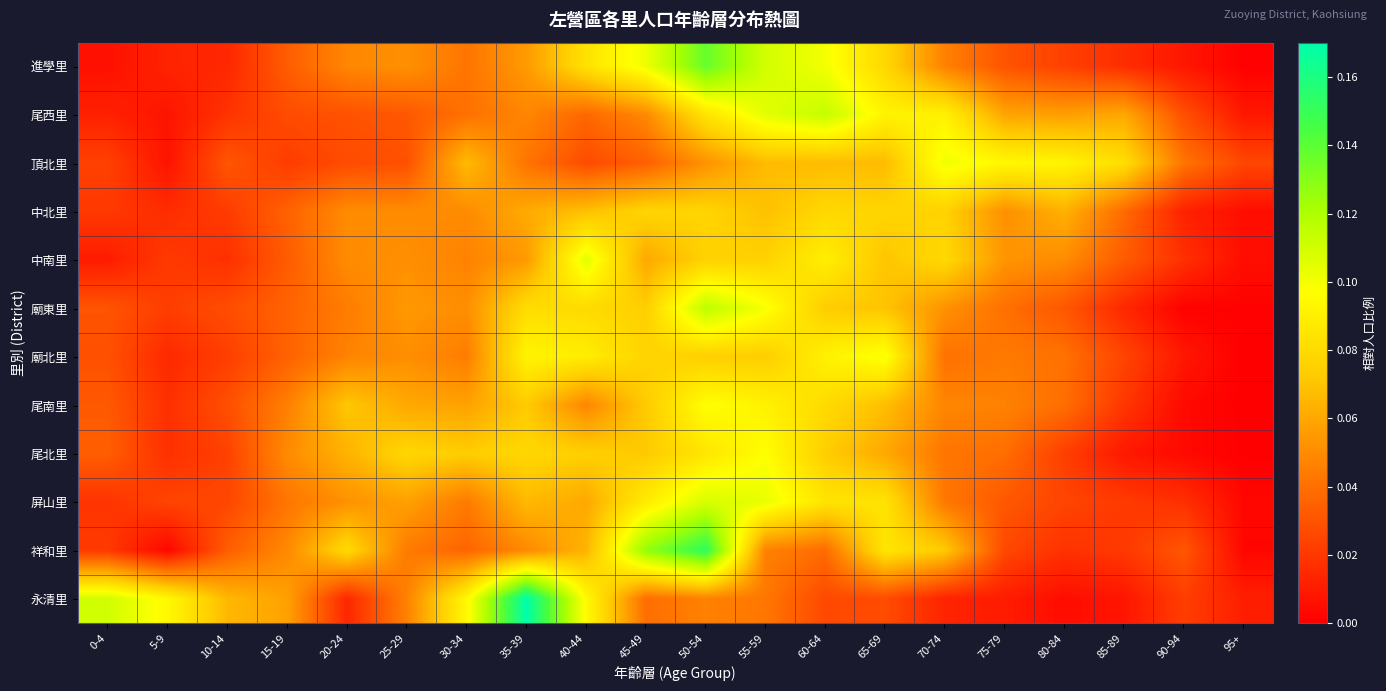

List the series in order of their peak value, lowest first.

中北里, 尾北里, 尾南里, 廟北里, 頂北里, 中南里, 屏山里, 尾西里, 廟東里, 進學里, 祥和里, 永清里